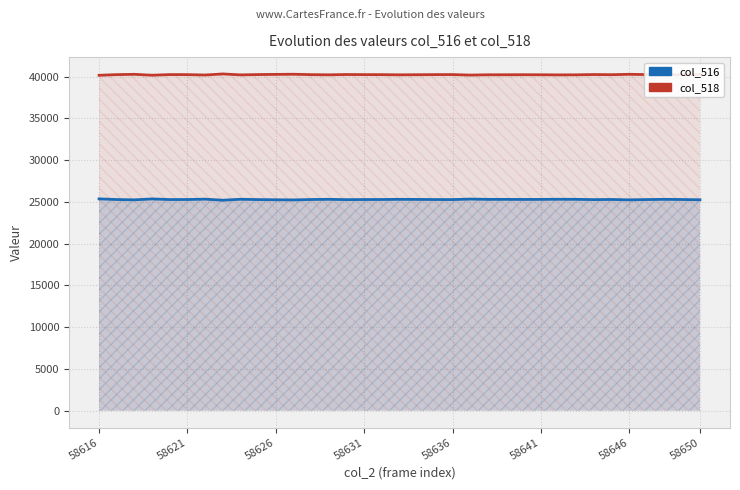

What is the greatest value displayed?

40327